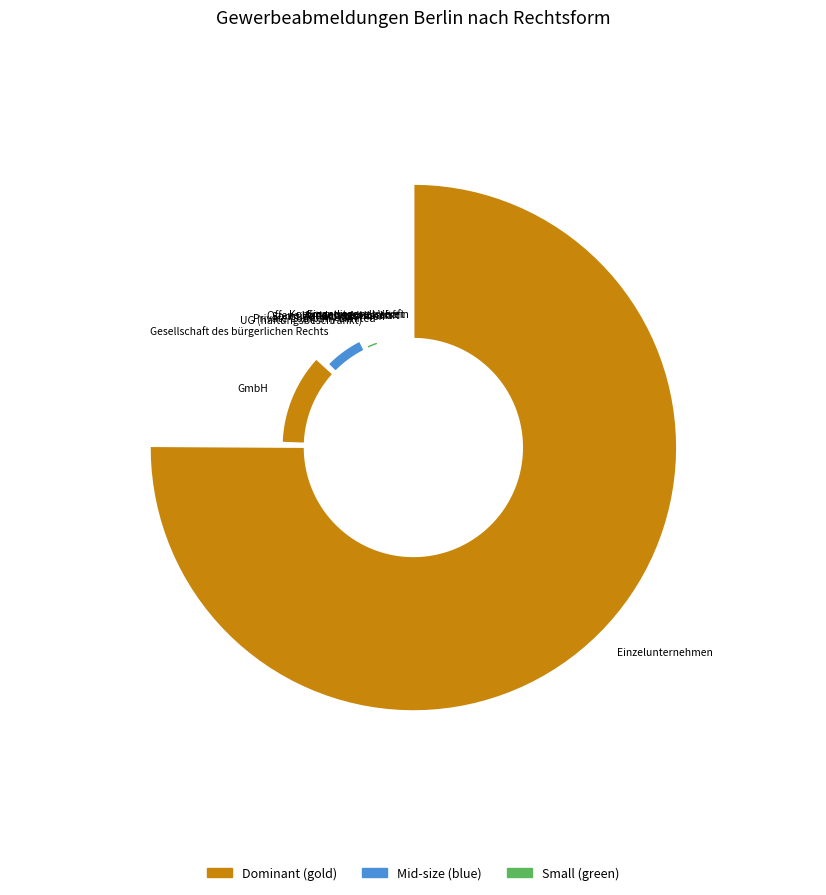

How many slices are in this pie chart?

10